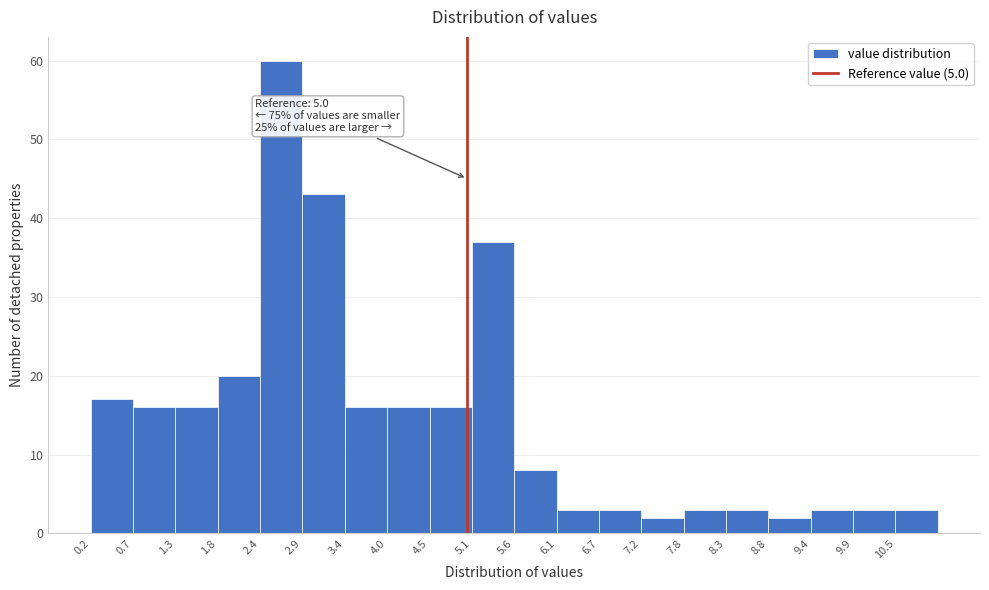

Which range on the x-axis has the tallest bar?

2.36 to 2.90